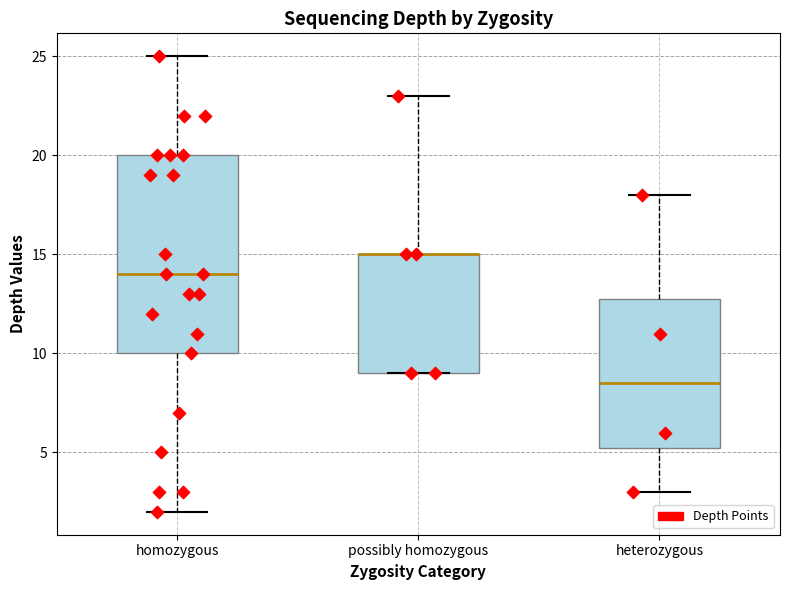

Where is the upper edge of the box for heterozygous on the y-axis? The values are not printed on the chart, so give them approximately, as read against the axis.

13.0